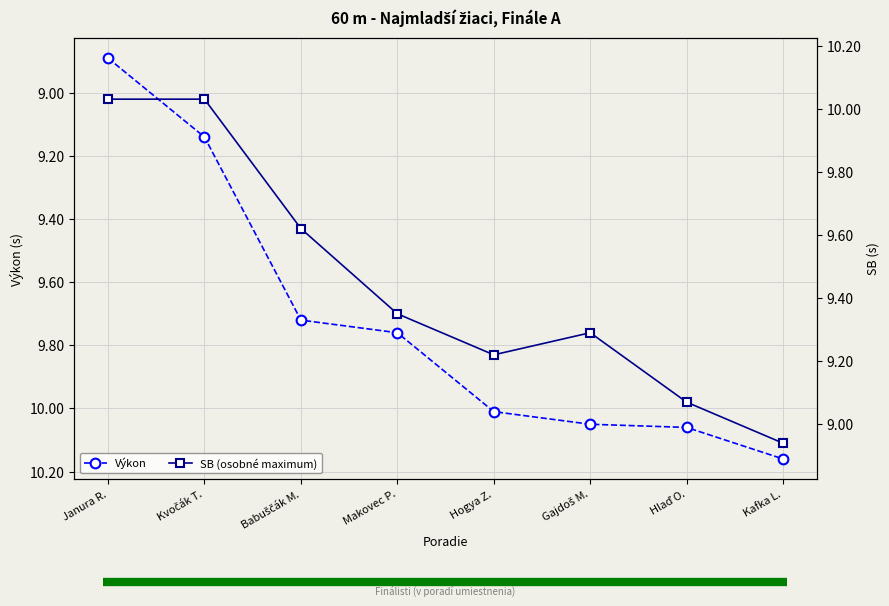

What is the highest value of the Výkon series?

10.2